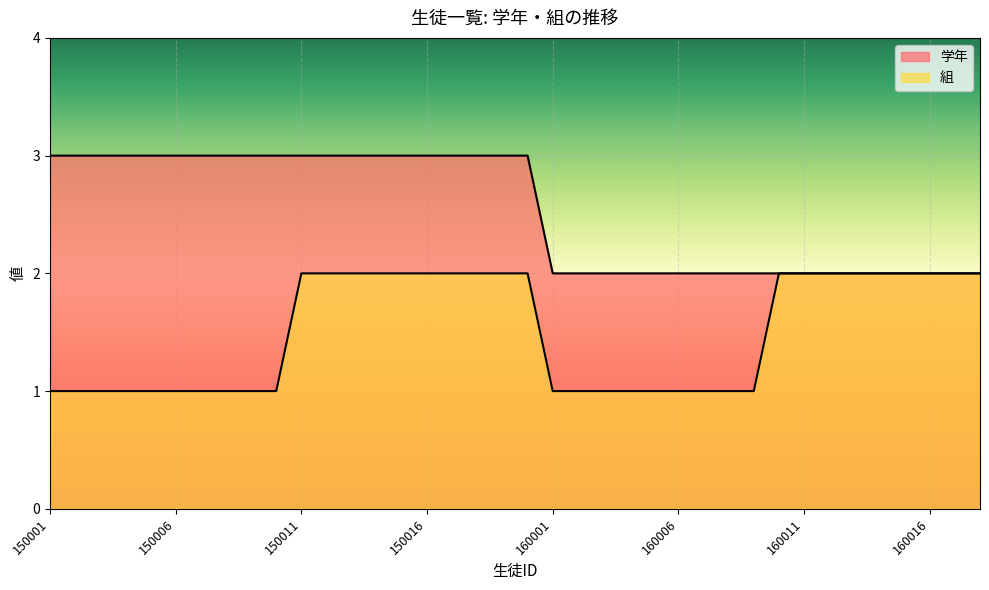

How many values in the 学年 series are below 3?

18